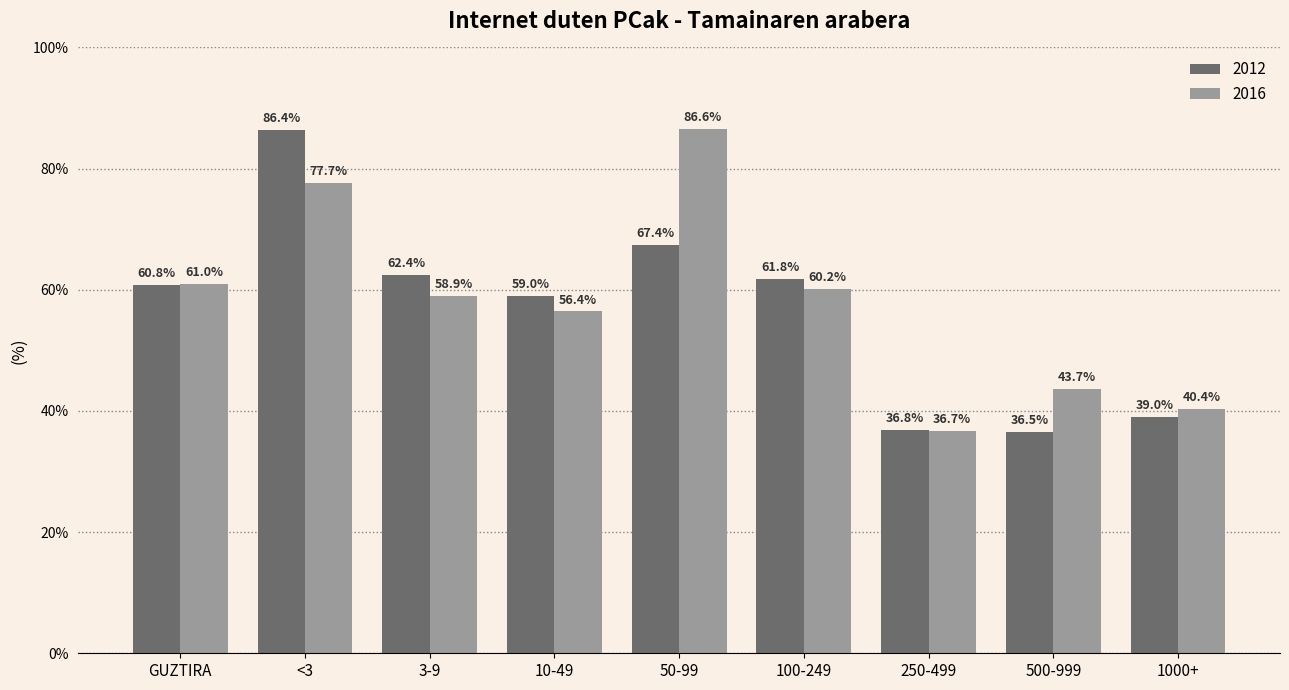

How many groups of bars are there?

9